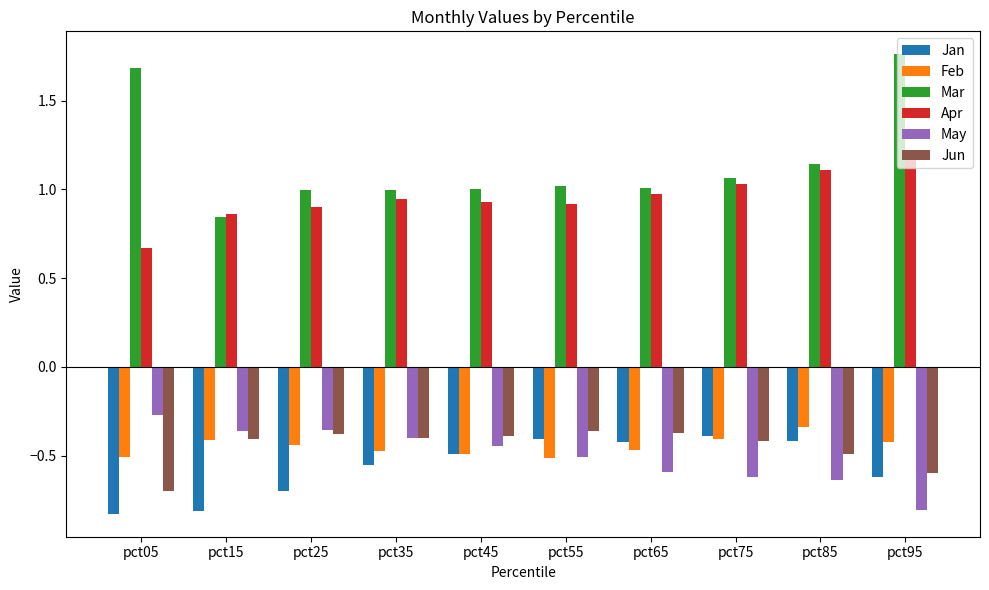

Which series changed the most between pct55 and pct95?

Mar